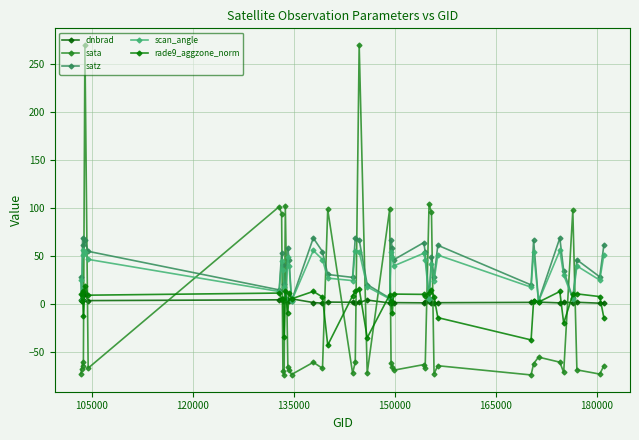

How many positive values does the sata series have?

10